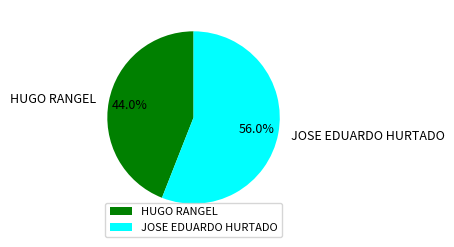

How many segments does this pie chart have?

2